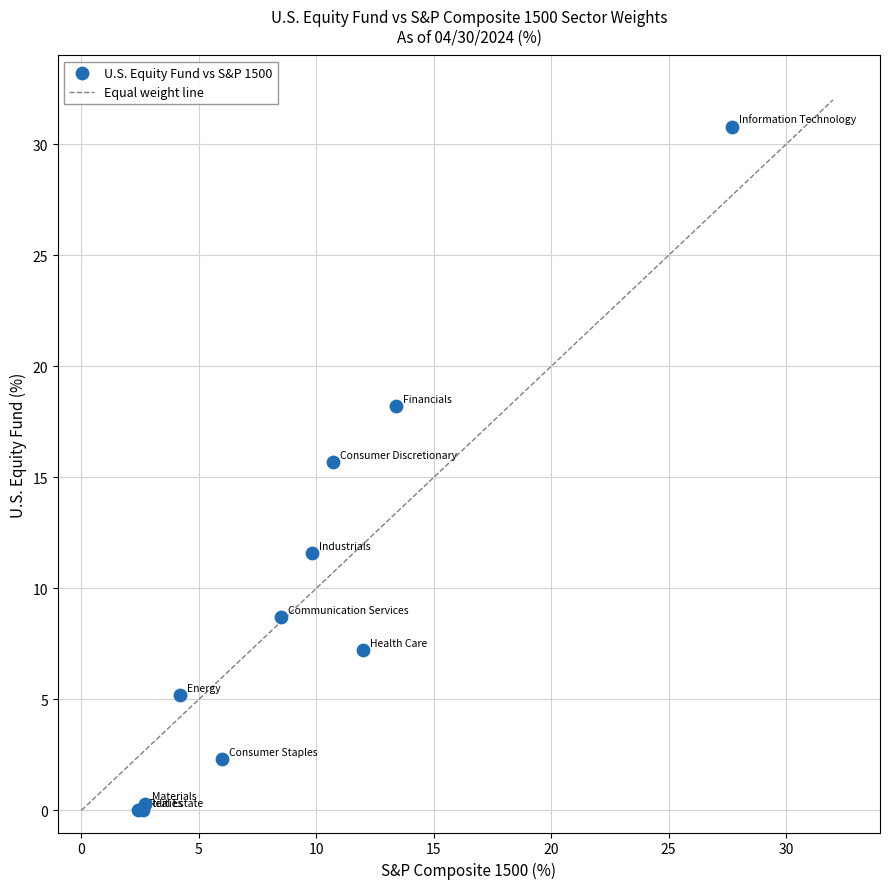

What Y value in the scatter plot is closest to 15?

15.7